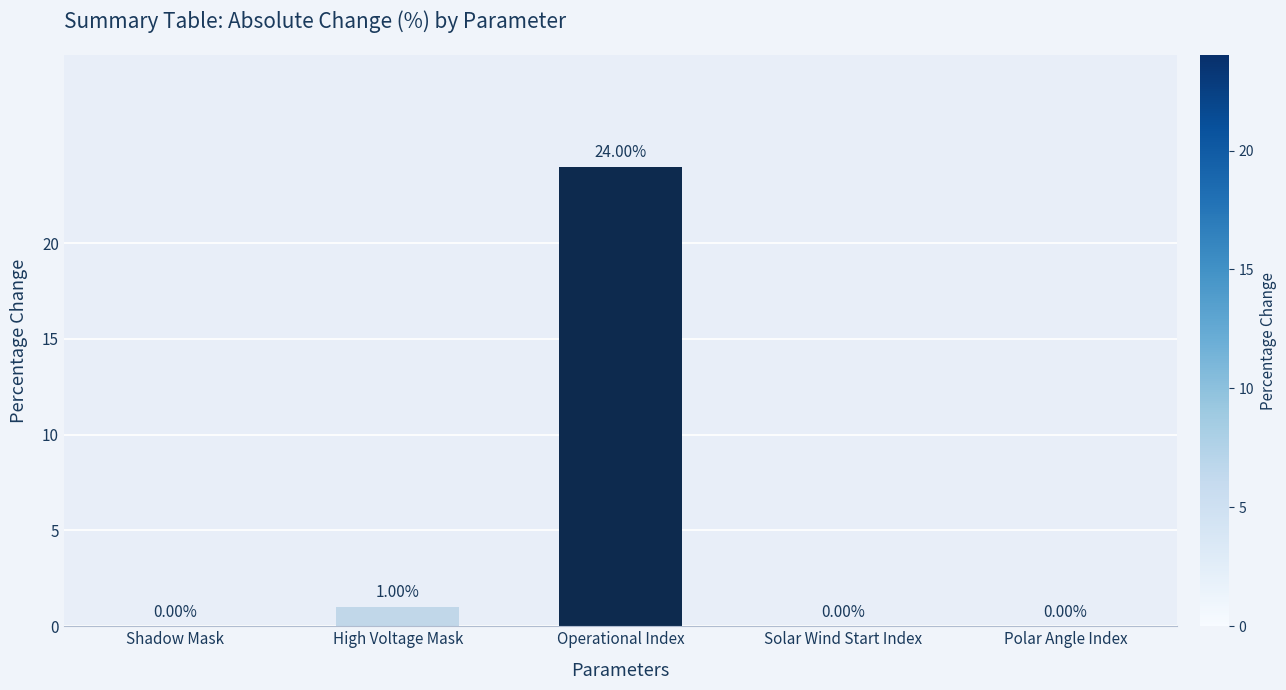

What value does the data have at Operational Index?

24